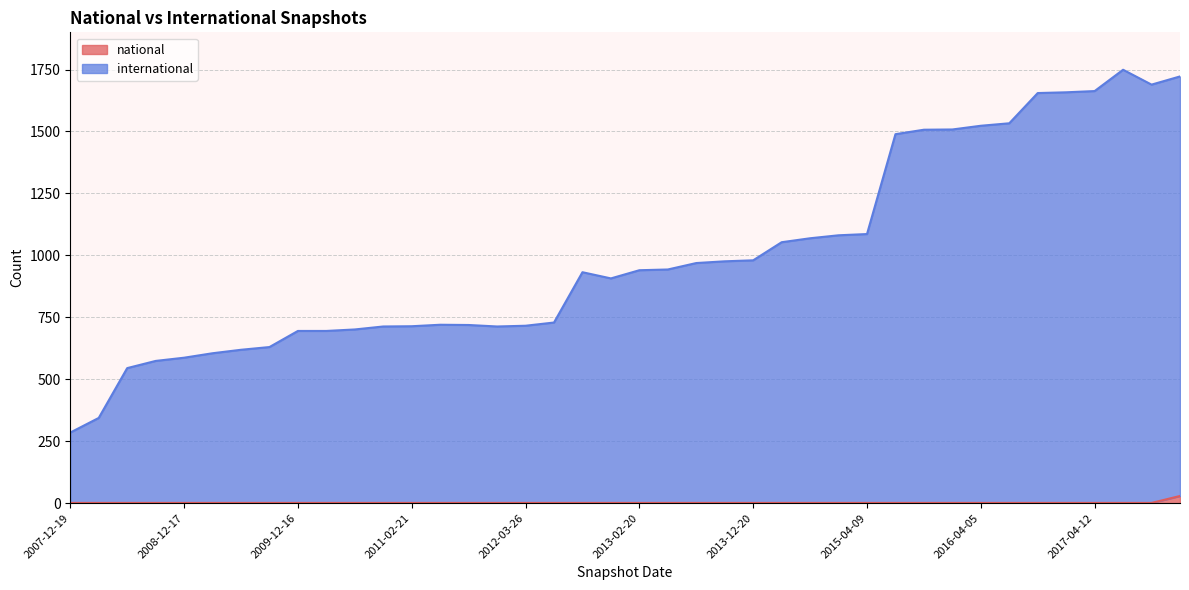

Reading left to right, extract all data points from this chart.

international: 2007-12-19=285	2008-04-01=344	2008-06-27=545	2008-10-10=574	2008-12-17=587	2009-04-06=605	2009-06-17=619	2009-09-25=630	2009-12-16=695	2010-04-01=695	2010-07-26=701	2010-11-17=713	2011-02-21=714	2011-06-10=720	2011-09-05=719	2012-01-18=713	2012-03-26=716	2012-07-13=729	2012-10-31=932	2012-12-11=907	2013-02-20=940	2013-05-21=943	2013-07-09=969	2013-09-10=976	2013-12-20=980	2014-03-28=1053	2014-09-08=1069	2015-01-19=1081	2015-04-09=1086	2015-07-03=1489	2015-10-01=1507	2016-01-04=1508	2016-04-05=1523	2016-07-04=1533	2016-10-07=1655	2016-12-27=1658	2017-04-12=1663	2017-07-24=1749	2017-10-12=1689	2017-12-22=1722
national: 2007-12-19=1	2008-04-01=1	2008-06-27=1	2008-10-10=1	2008-12-17=1	2009-04-06=1	2009-06-17=1	2009-09-25=1	2009-12-16=1	2010-04-01=1	2010-07-26=1	2010-11-17=1	2011-02-21=1	2011-06-10=1	2011-09-05=1	2012-01-18=1	2012-03-26=1	2012-07-13=1	2012-10-31=1	2012-12-11=1	2013-02-20=1	2013-05-21=1	2013-07-09=1	2013-09-10=1	2013-12-20=1	2014-03-28=1	2014-09-08=1	2015-01-19=1	2015-04-09=1	2015-07-03=1	2015-10-01=1	2016-01-04=1	2016-04-05=1	2016-07-04=1	2016-10-07=1	2016-12-27=1	2017-04-12=1	2017-07-24=1	2017-10-12=1	2017-12-22=29